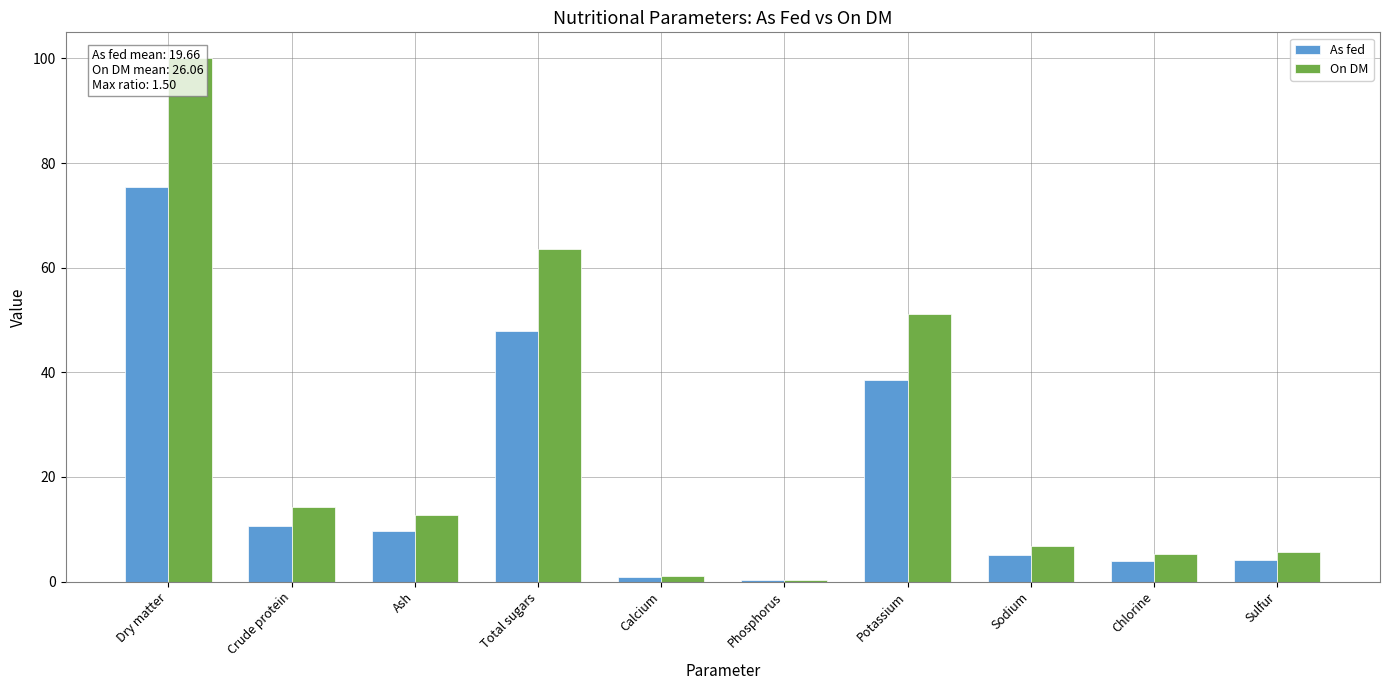

Is it true that As fed equals 8.7 at Sodium?

False